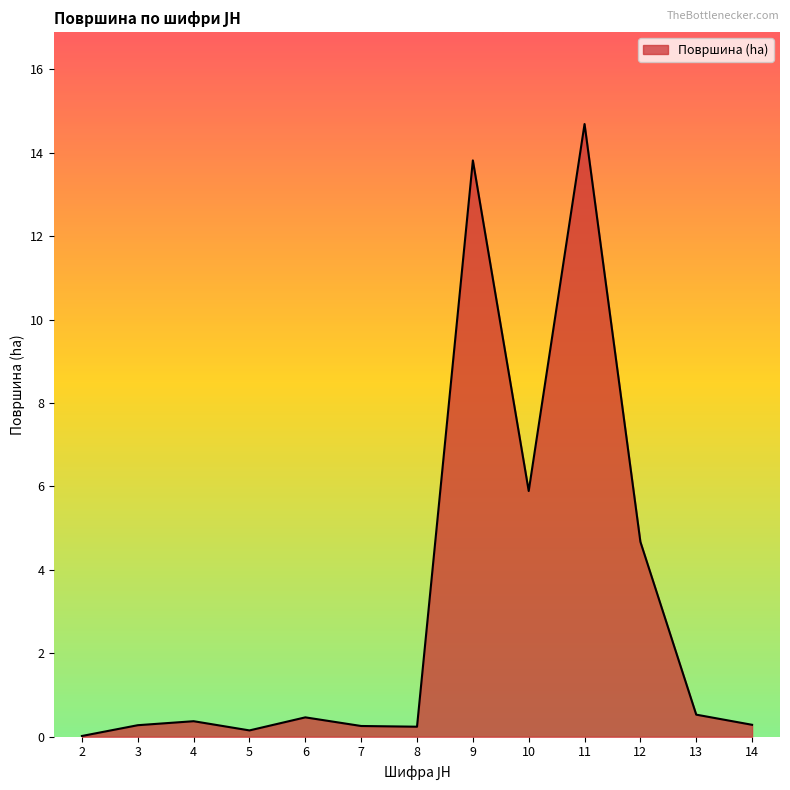

True or false: the data shows 0.5 at 6.

True